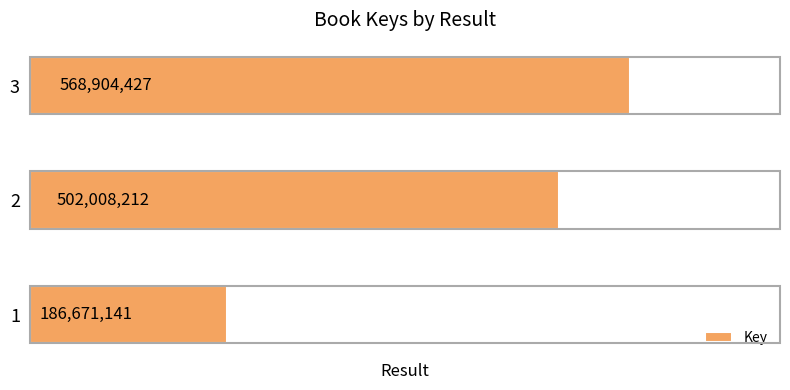

List the labels in order of value, smallest first.

1, 2, 3